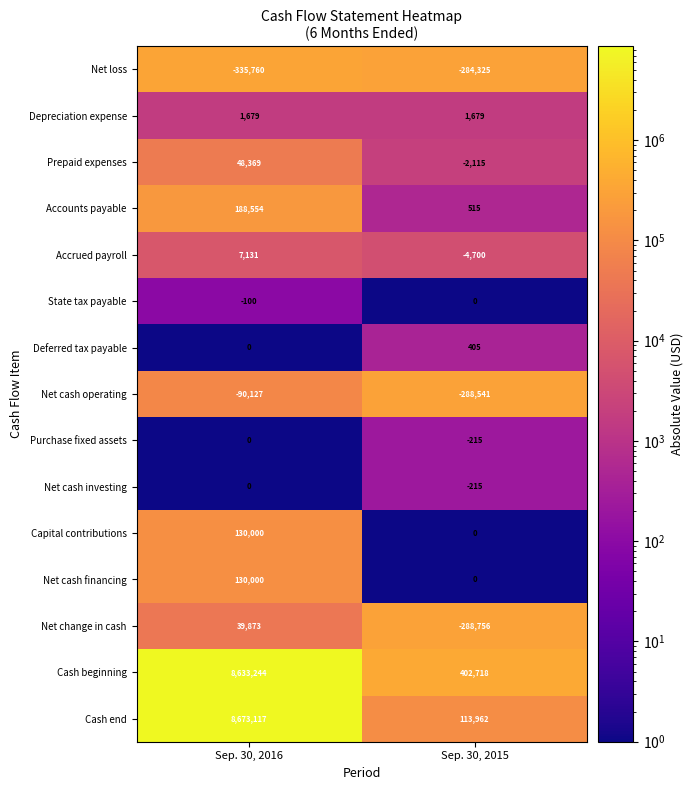

Where is Purchase fixed assets nearest to the value -107?

Sep. 30, 2016